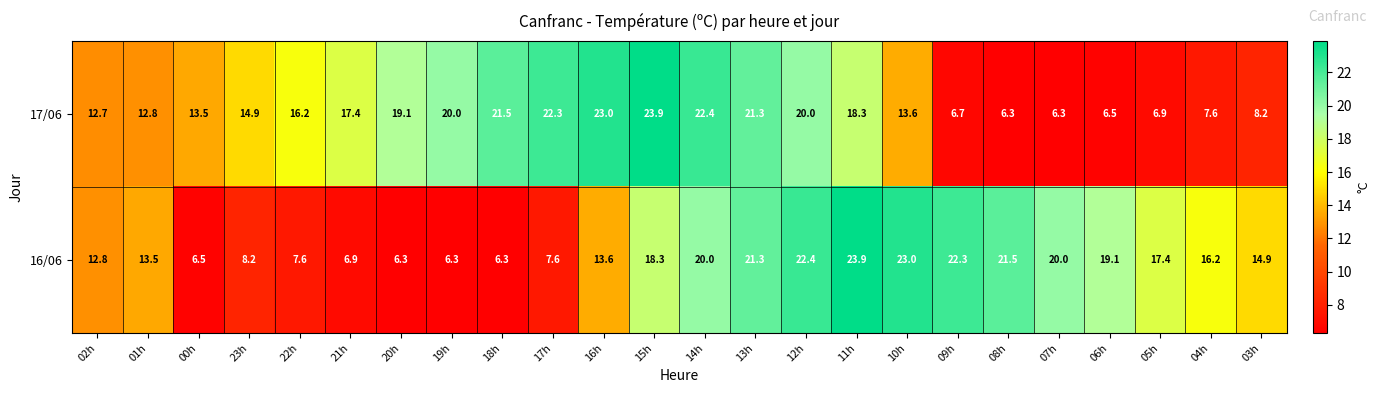

What is the difference between the second highest and minimum values in the 17/06 series?

16.7